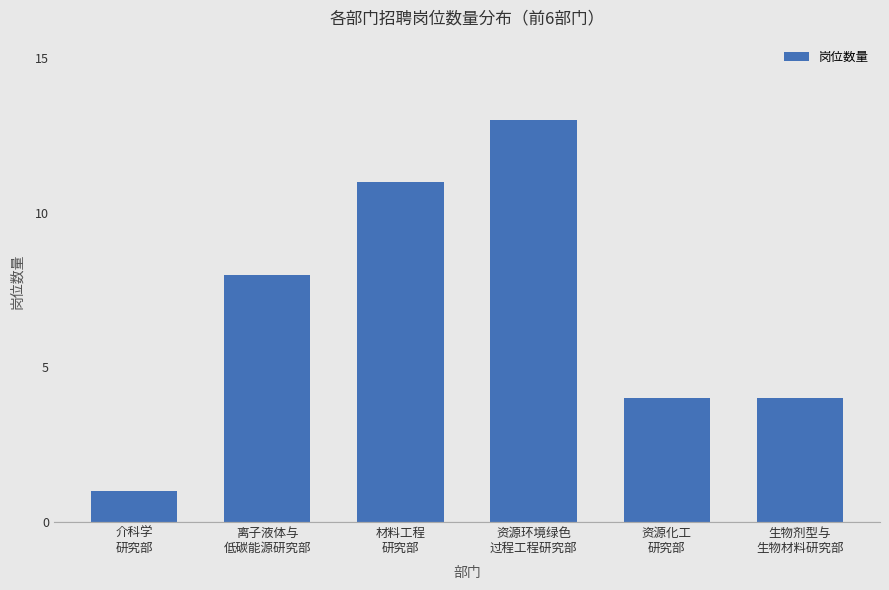

Count the number of categories in the chart.

6